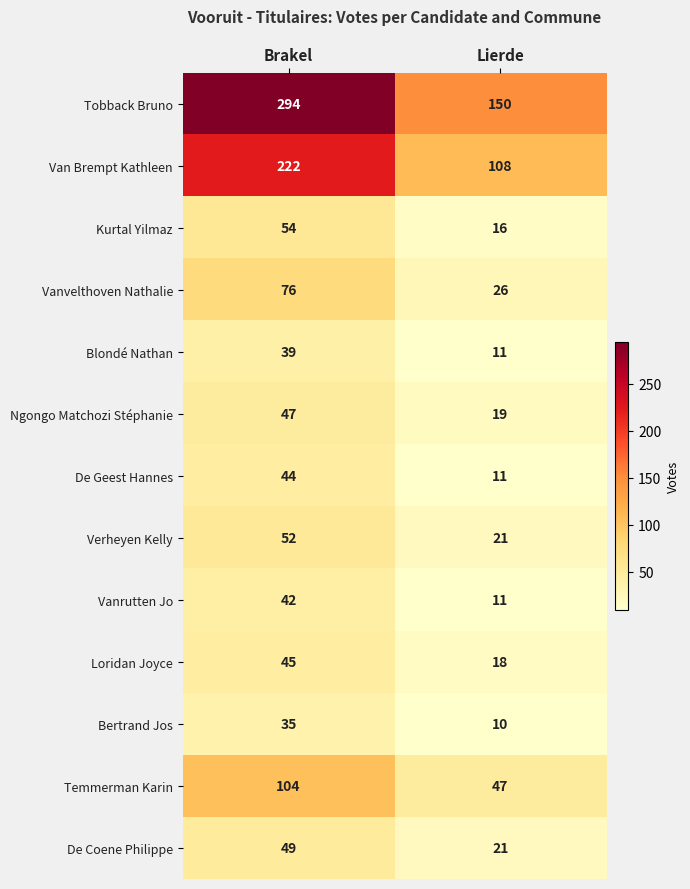

Reading left to right, list all the values displayed in this chart.

Tobback Bruno: 294	150
Van Brempt Kathleen: 222	108
Kurtal Yilmaz: 54	16
Vanvelthoven Nathalie: 76	26
Blondé Nathan: 39	11
Ngongo Matchozi Stéphanie: 47	19
De Geest Hannes: 44	11
Verheyen Kelly: 52	21
Vanrutten Jo: 42	11
Loridan Joyce: 45	18
Bertrand Jos: 35	10
Temmerman Karin: 104	47
De Coene Philippe: 49	21